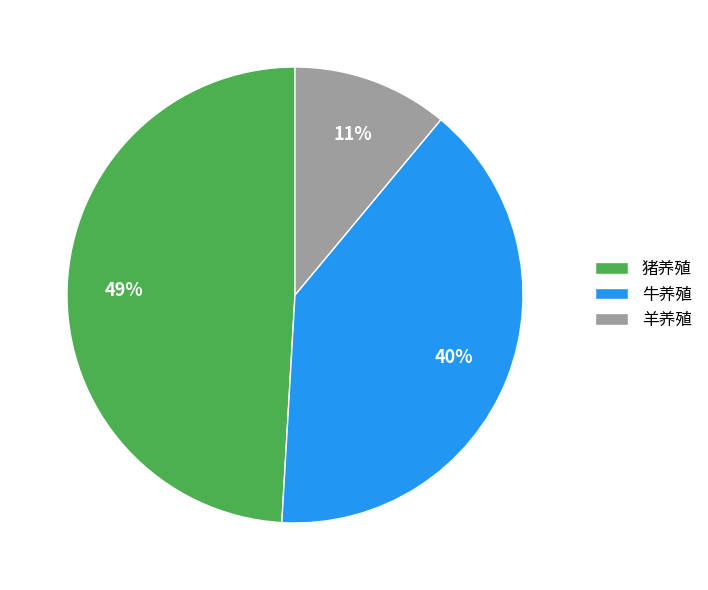

Is the sum of 羊养殖 and 猪养殖 greater than half?

Yes